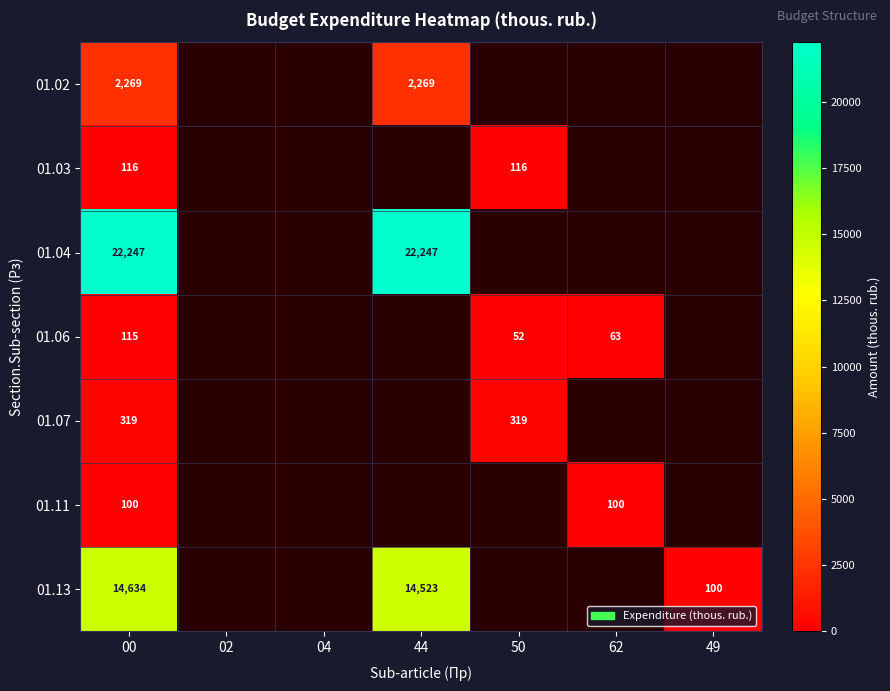

Is it true that 01.11 equals 137 at 00?

False